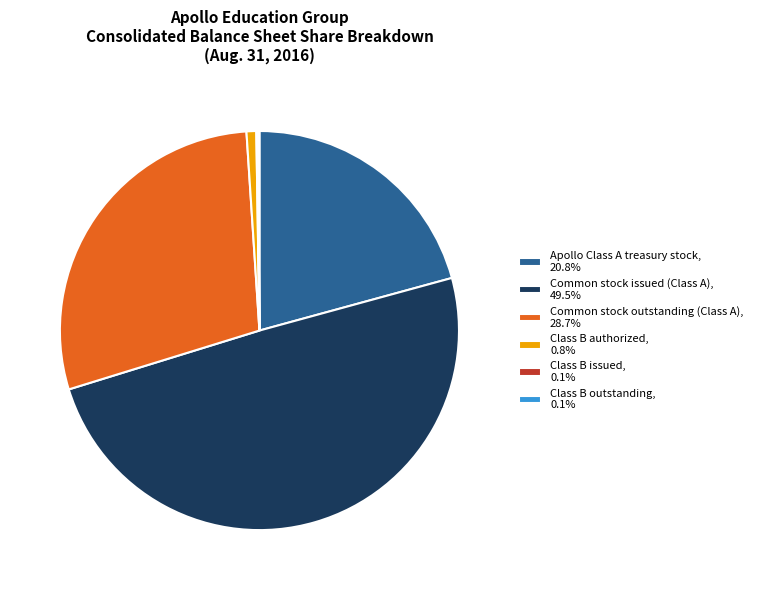

Does any single category account for the majority?

No